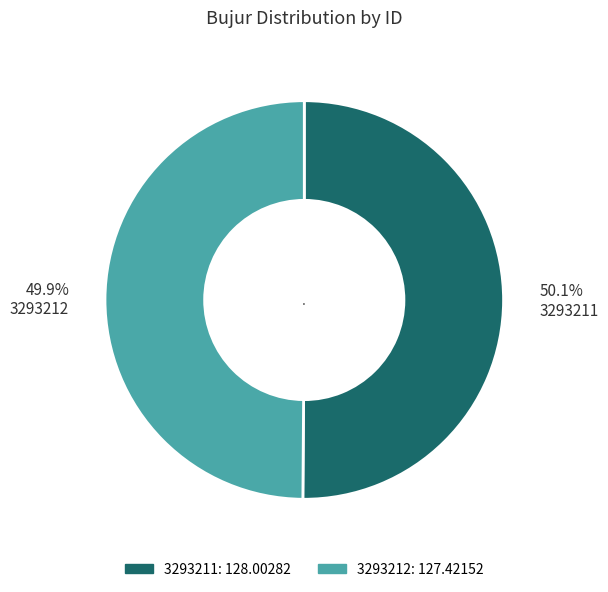

How much of the chart is everything except 50.1% 3293211?

49.9%